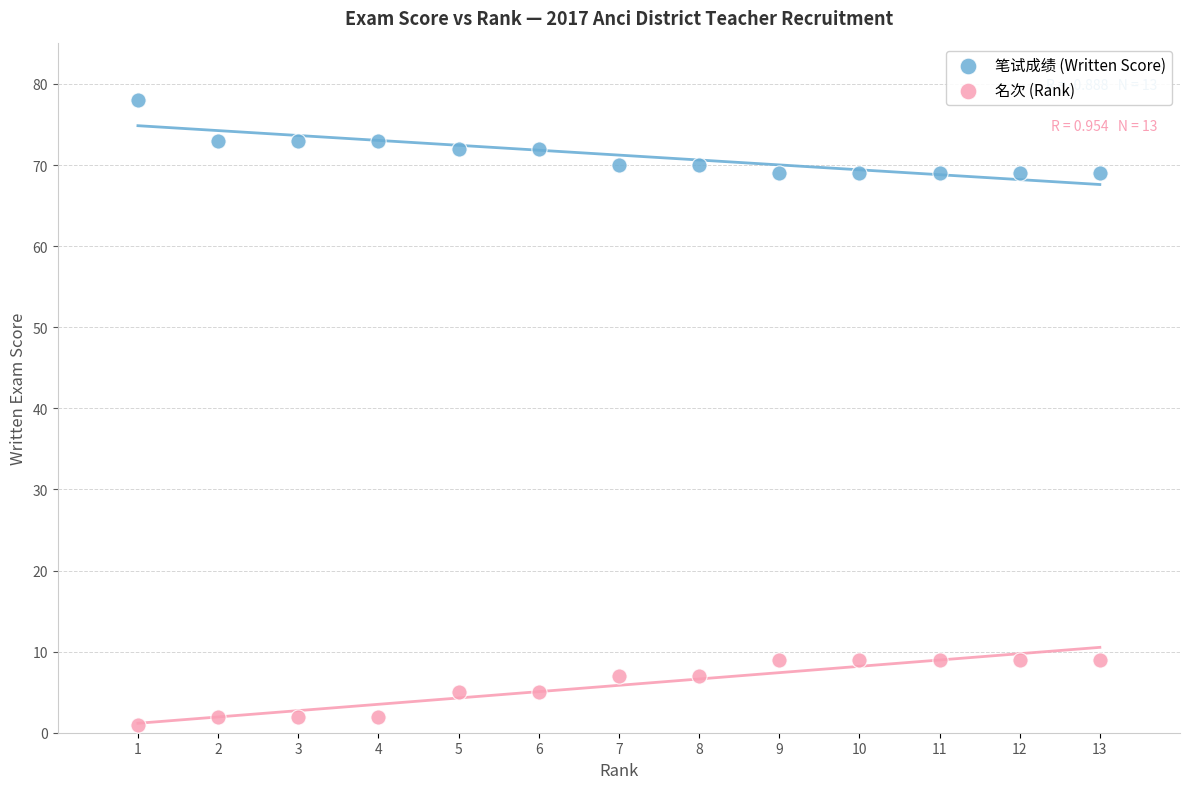

What is the X range (max minus min) for the scatter plot?

12